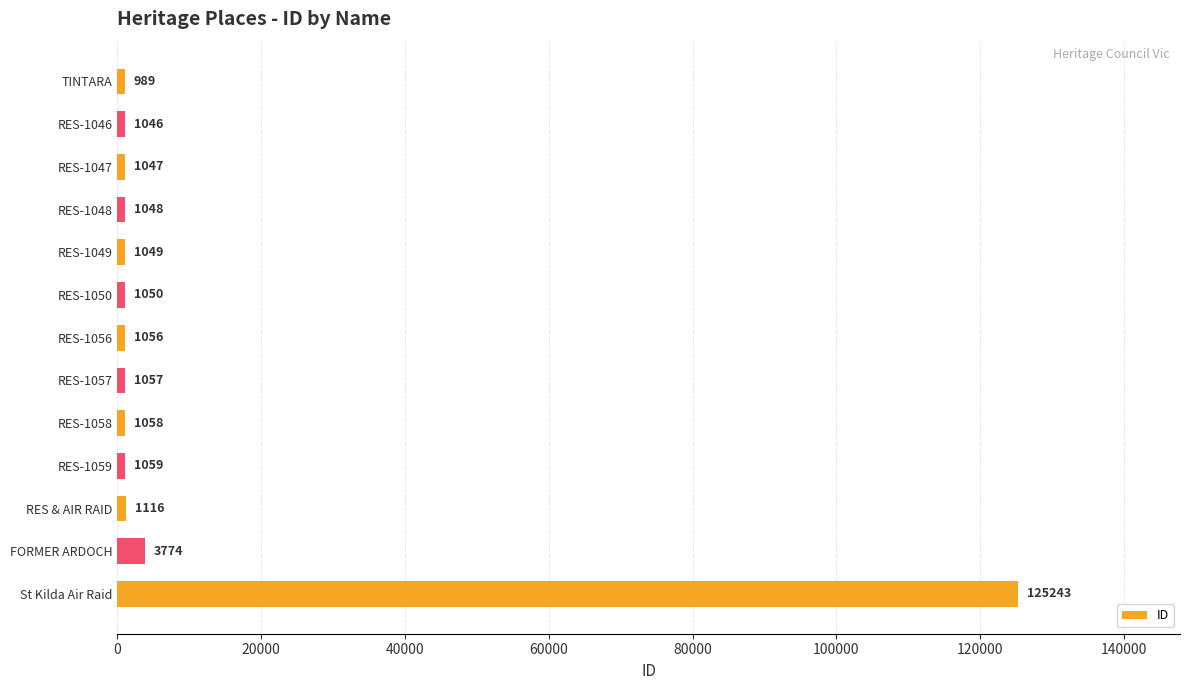

What is the minimum value shown in the chart?

989